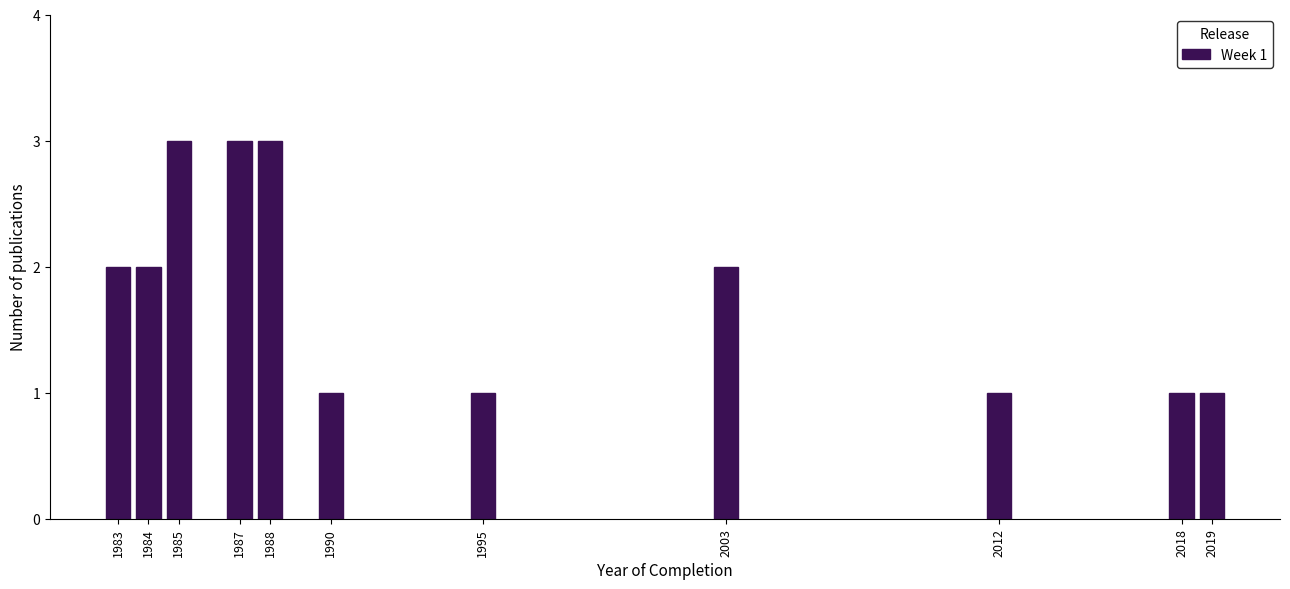

Reading left to right, what are all the values shown in this chart?

2	2	3	3	3	1	1	2	1	1	1